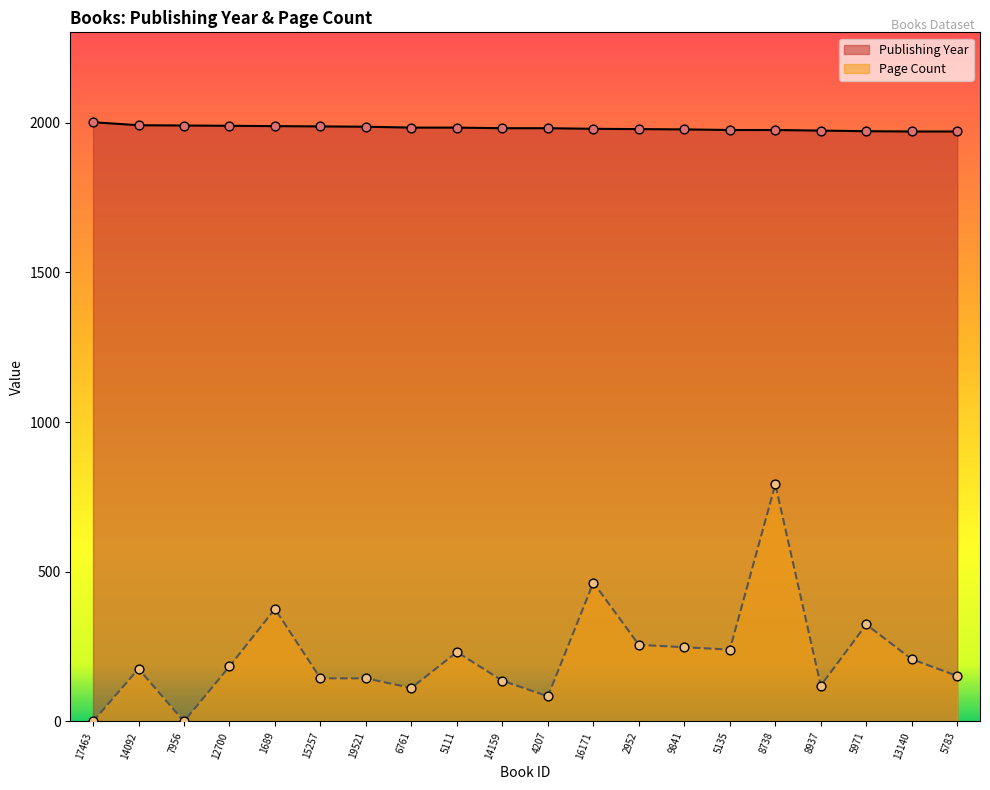

Which series contains the lowest Y value?

Page Count